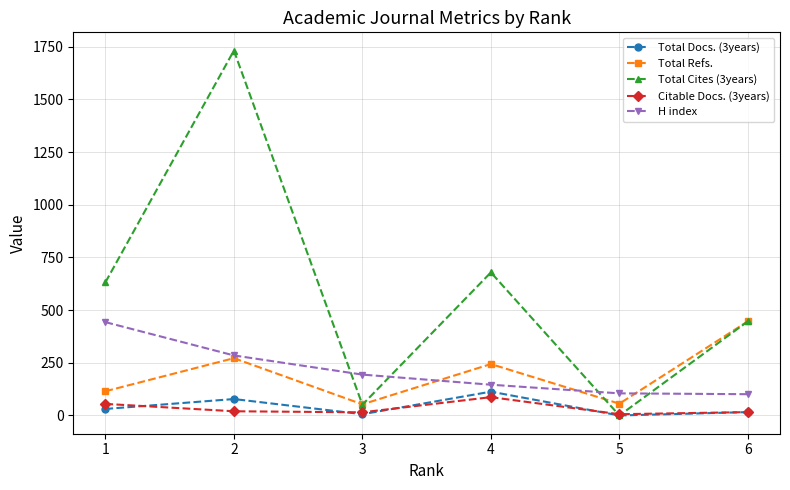

Where is the first local minimum for Total Docs. (3years)?

3